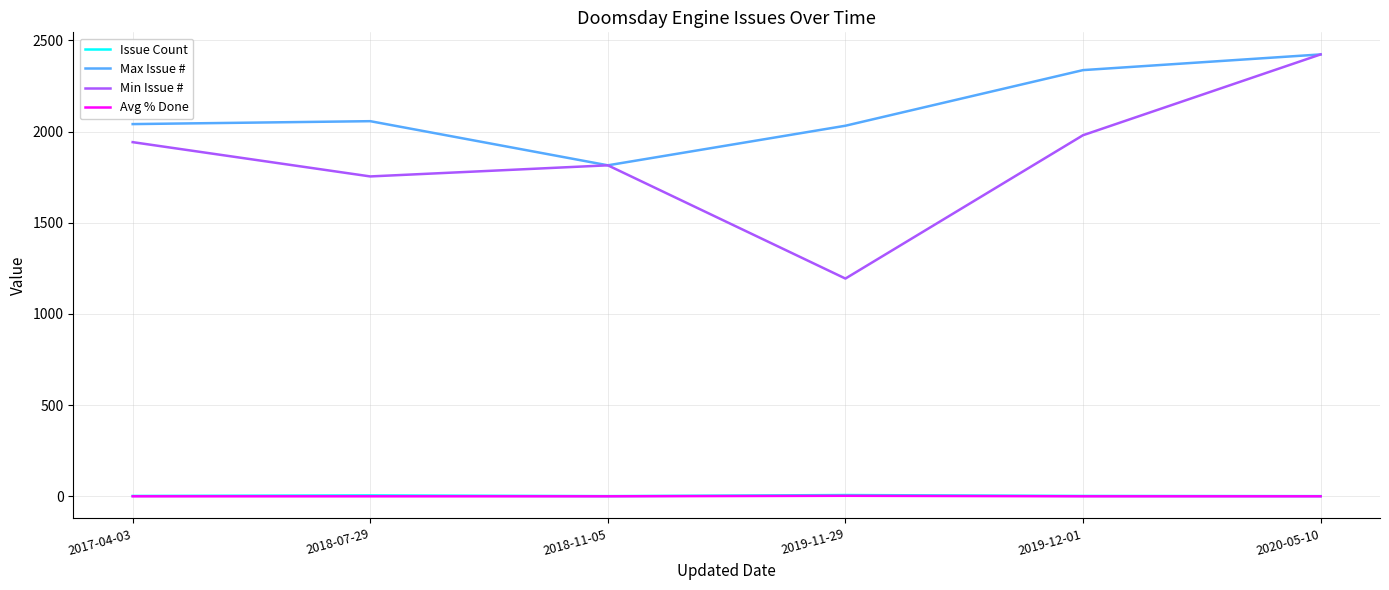

The value of Max Issue # at 2018-11-05 is 1815.0. True or false?

True